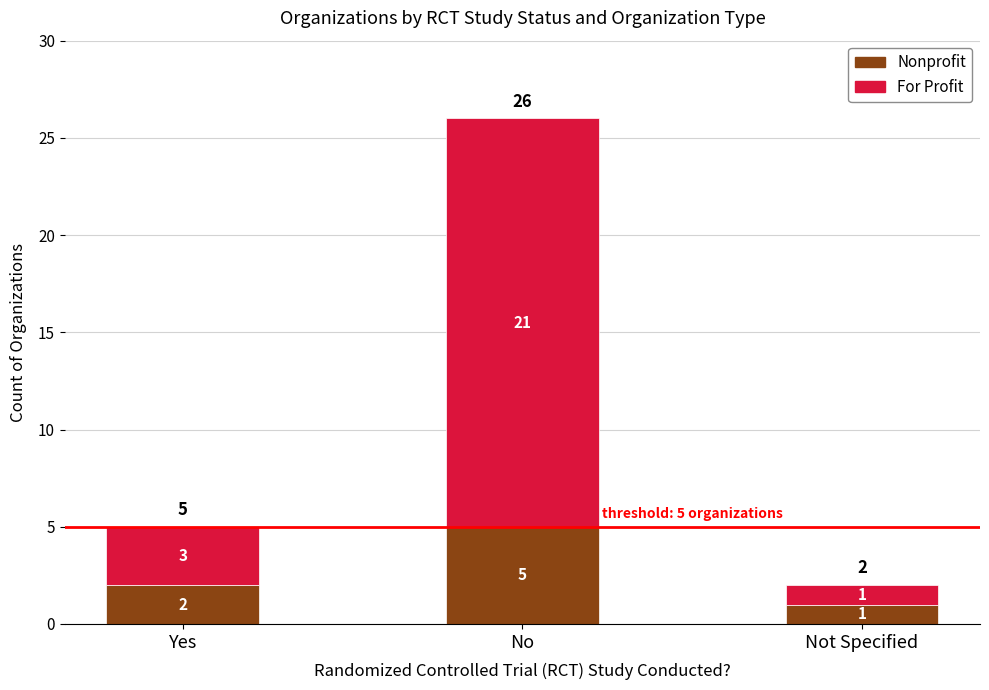

What is the difference between the maximum and minimum values in the Nonprofit series?

4